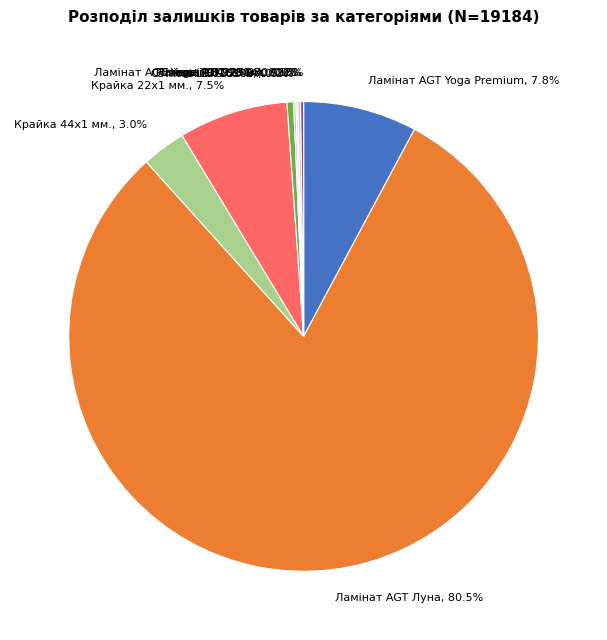

Which slice is the largest?

Ламінат AGT Луна, 80.5%